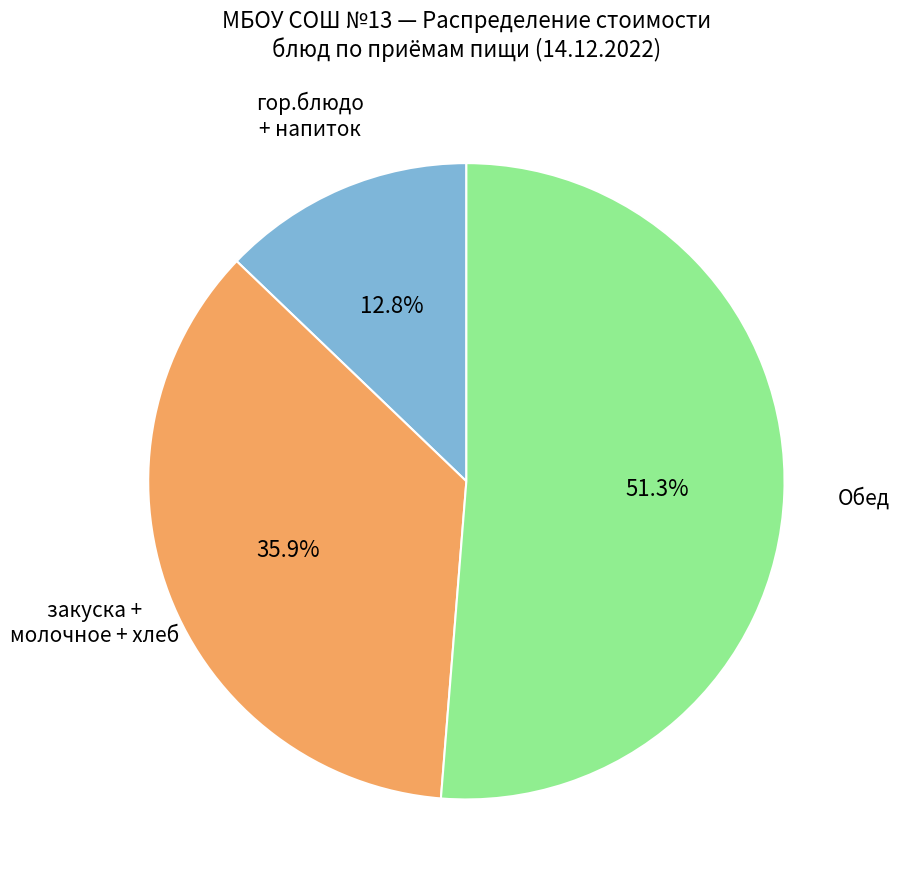

Is there any slice that represents more than half of the pie?

Yes